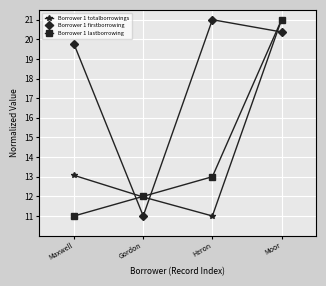

What is the difference between the Borrower 1 totalborrowings values at Maxwell and Moor?

7.9